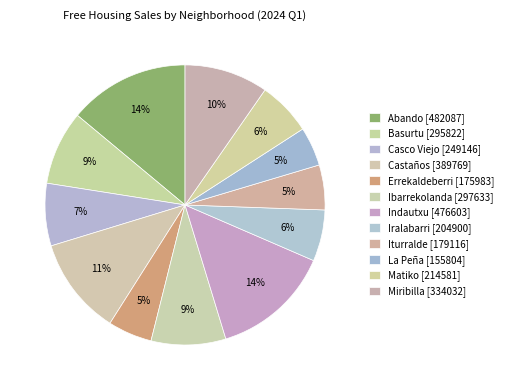

Is there a majority slice in this chart?

No